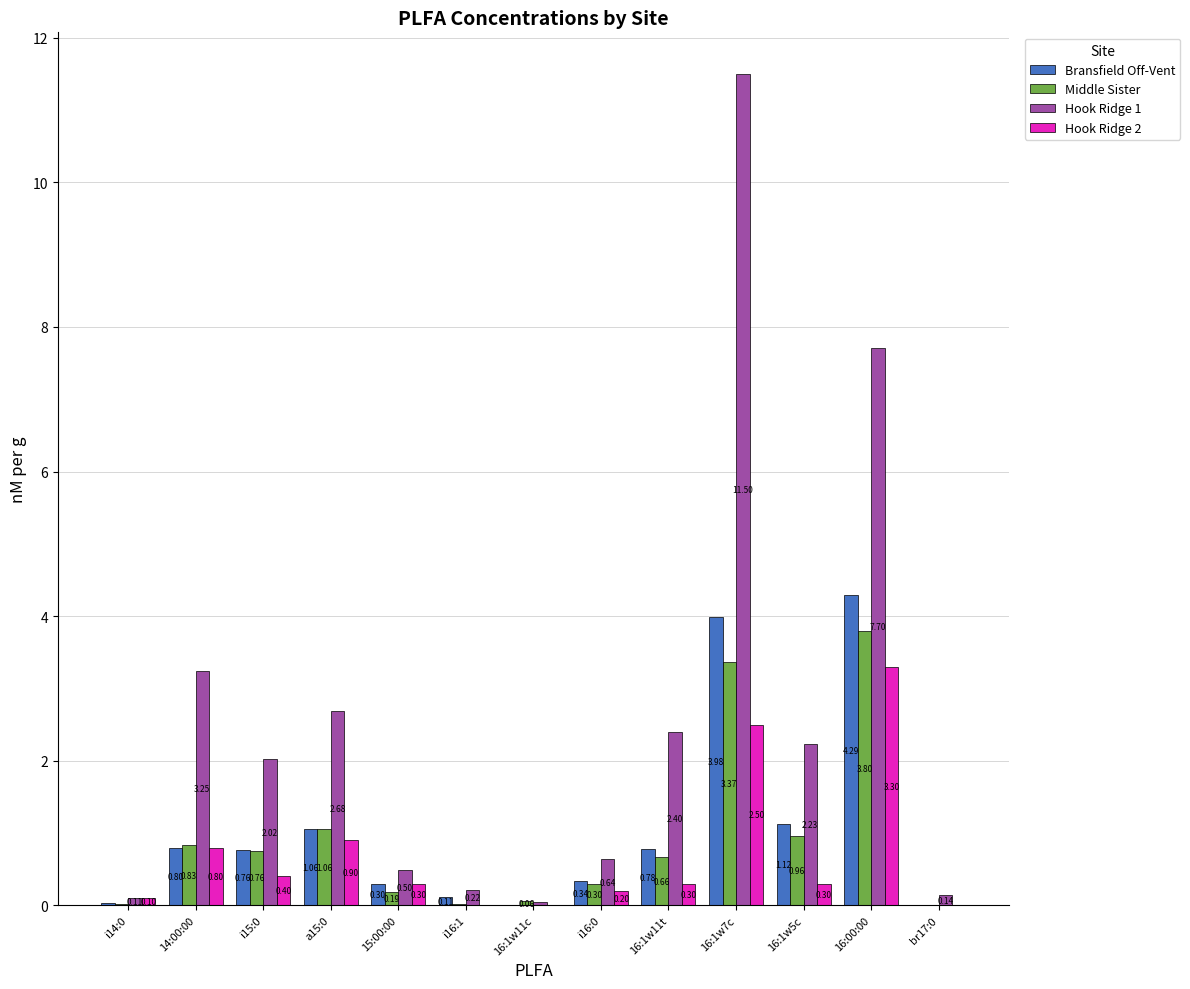

Count the number of categories in the chart.

13